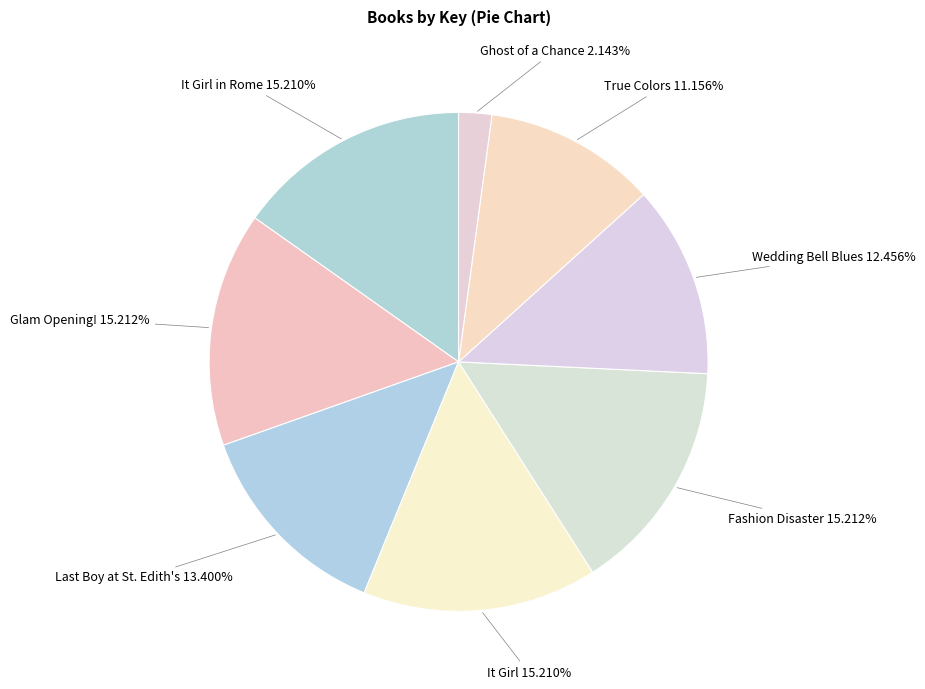

How many segments does this pie chart have?

8